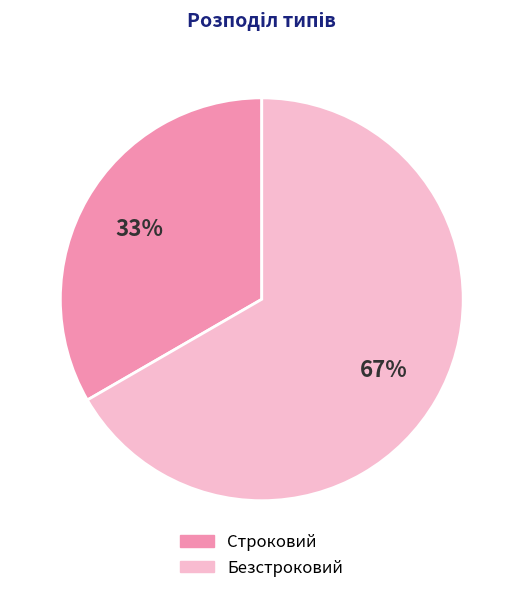

Count the number of slices in the pie.

2